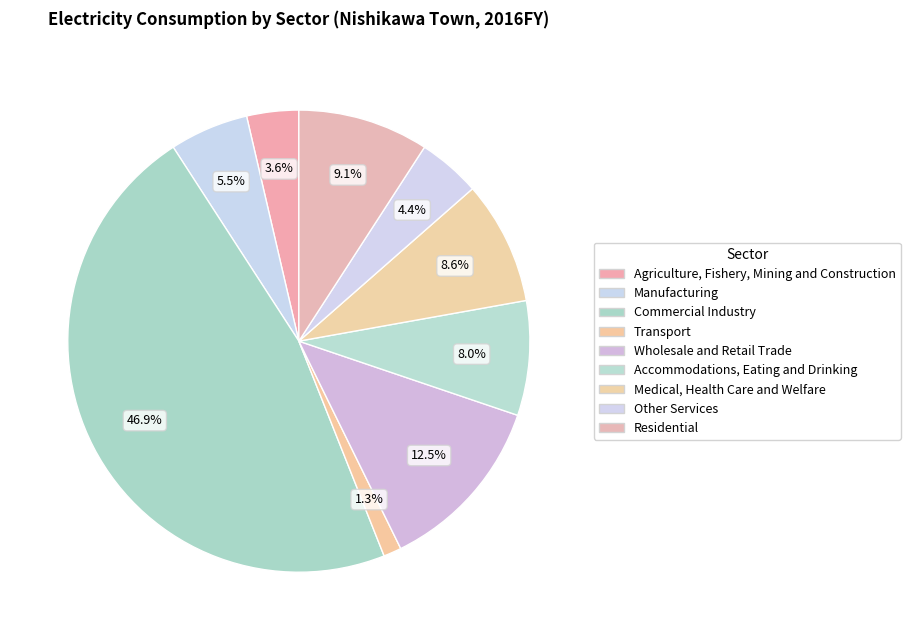

To the nearest percent, what portion does Residential represent?

9%